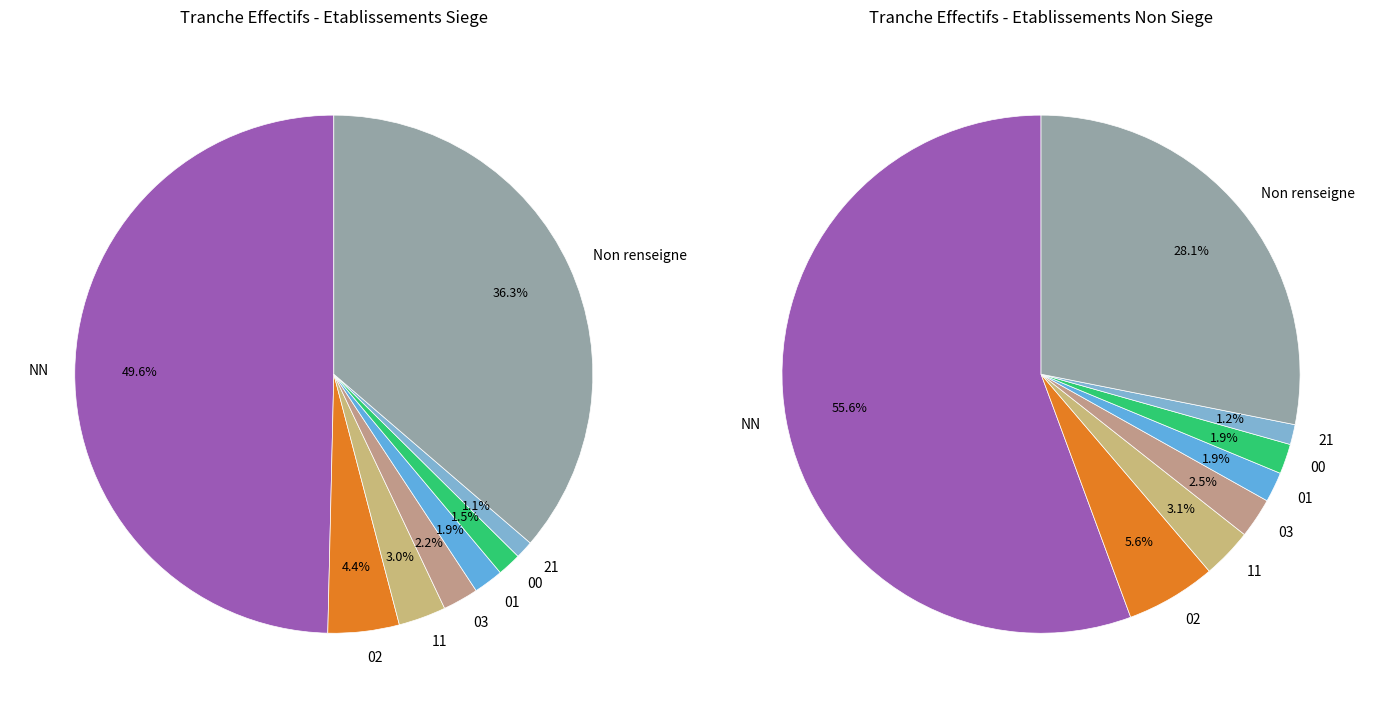

Combined, do 00 and 01 account for over 50%?

No